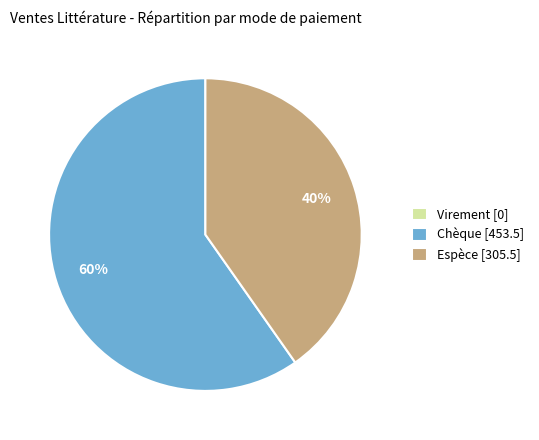

Combined, do Chèque [453.5] and Espèce [305.5] account for over 50%?

Yes